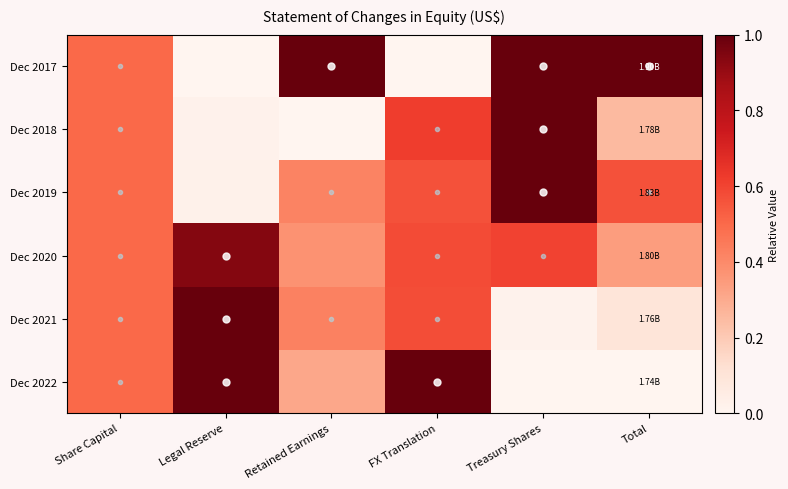

Reading right to left, what are all the values shown in this chart?

Dec 2017: Total=1.0	Treasury Shares=1.0	FX Translation=0.0	Retained Earnings=1.0	Legal Reserve=0.0	Share Capital=0.5
Dec 2018: Total=0.3	Treasury Shares=1.0	FX Translation=0.6	Retained Earnings=0.0	Legal Reserve=0.0	Share Capital=0.5
Dec 2019: Total=0.6	Treasury Shares=1.0	FX Translation=0.6	Retained Earnings=0.4	Legal Reserve=0.0	Share Capital=0.5
Dec 2020: Total=0.3	Treasury Shares=0.6	FX Translation=0.6	Retained Earnings=0.4	Legal Reserve=0.9	Share Capital=0.5
Dec 2021: Total=0.1	Treasury Shares=0.0	FX Translation=0.6	Retained Earnings=0.4	Legal Reserve=1.0	Share Capital=0.5
Dec 2022: Total=0.0	Treasury Shares=0.0	FX Translation=1.0	Retained Earnings=0.3	Legal Reserve=1.0	Share Capital=0.5